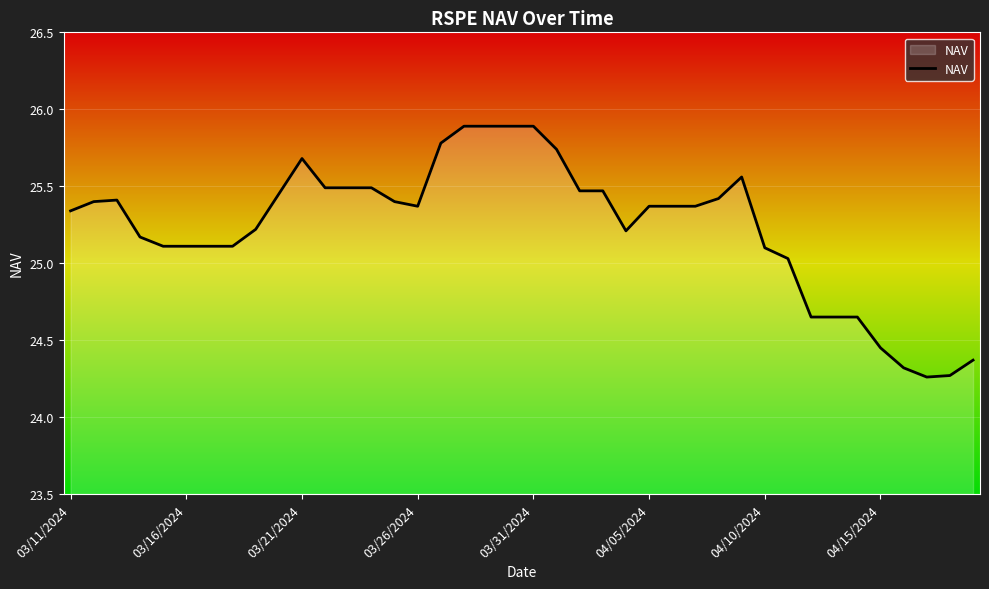

What is the difference between the maximum and minimum values?

1.6